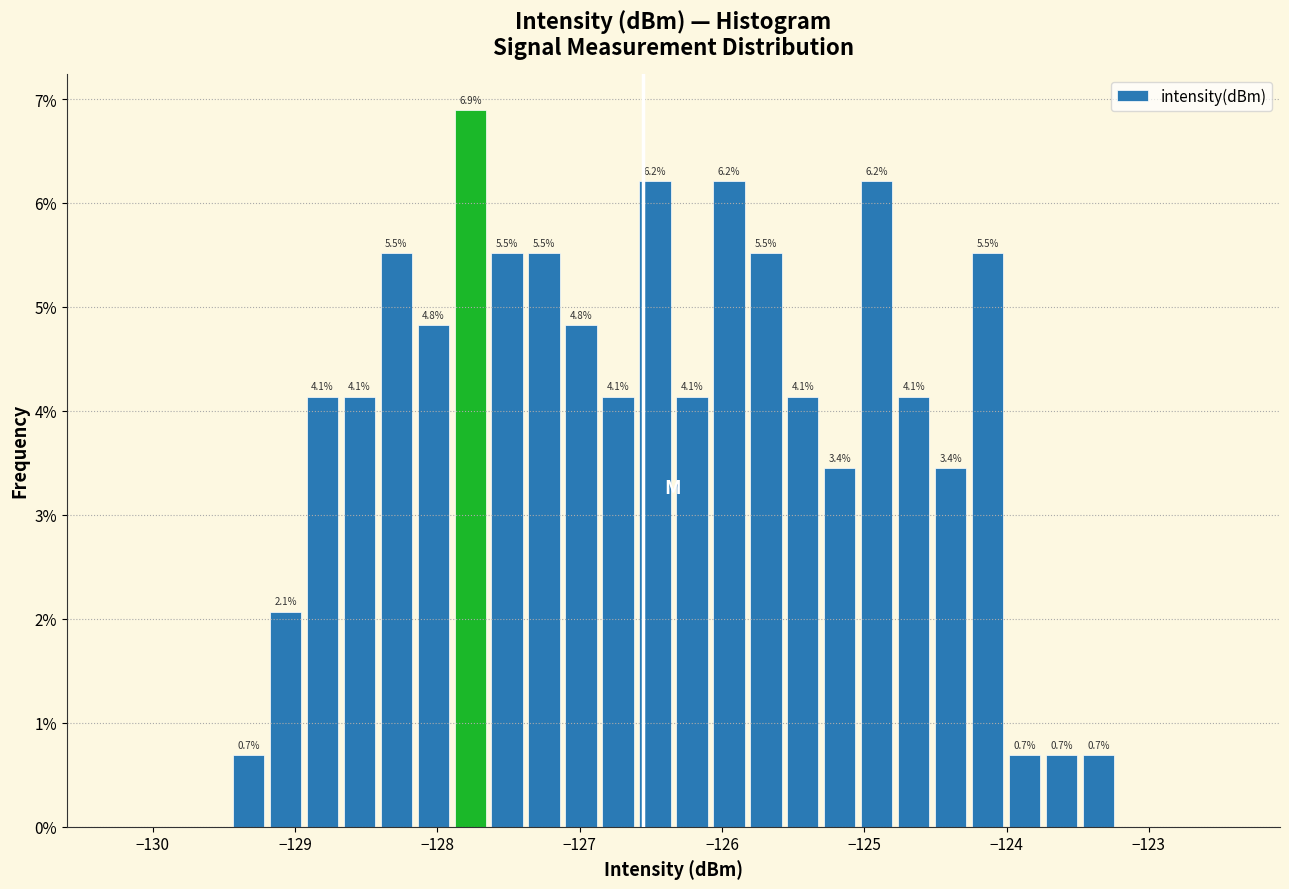

Read against the x-axis, roughly where is the centre of the tallest bar?

-127.8